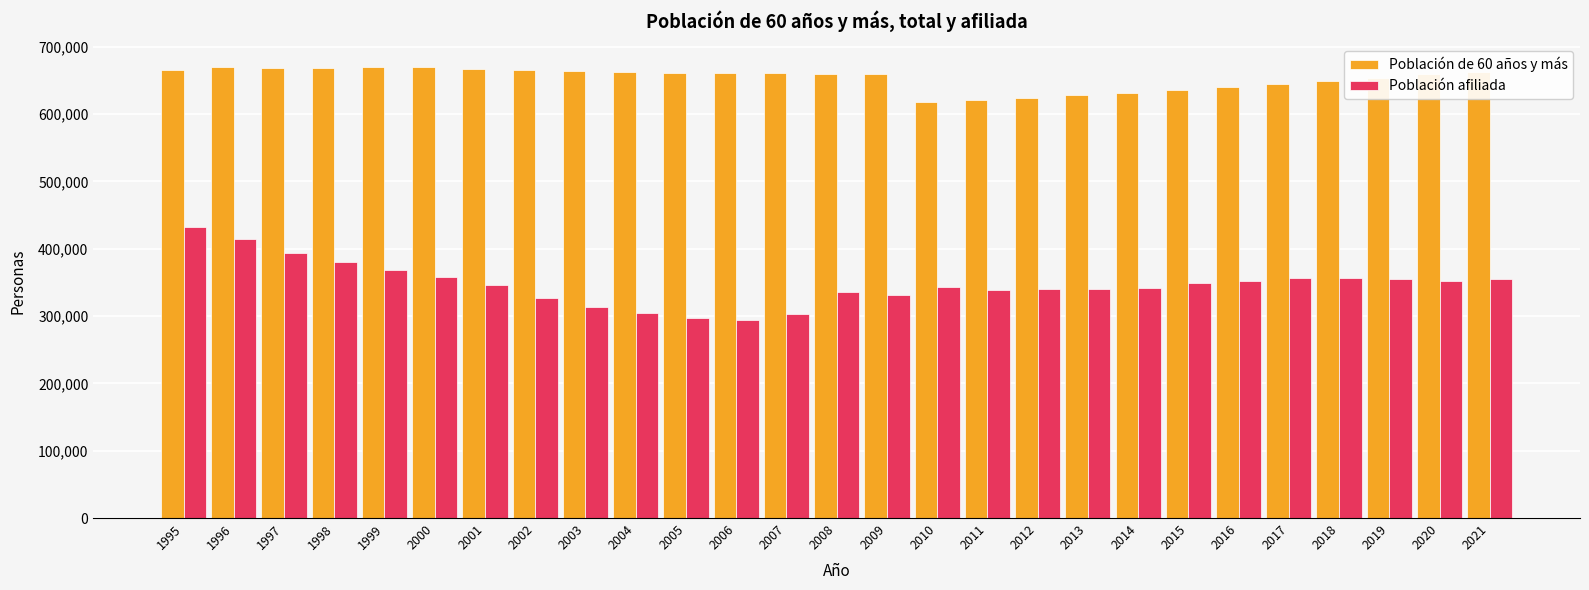

What is the difference between the highest and lowest values at 2018?

292362